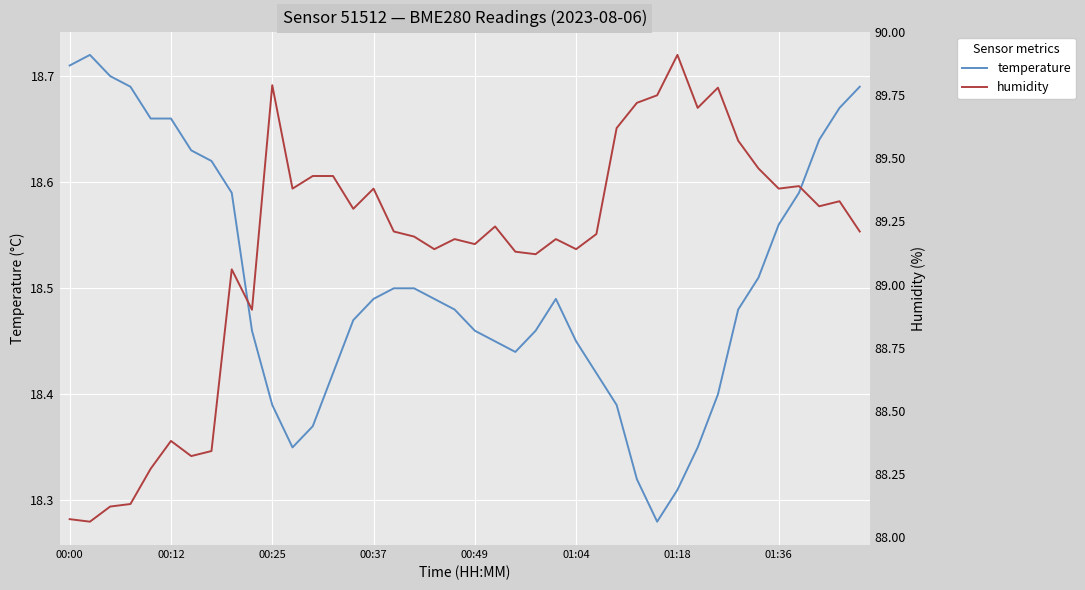

True or false: temperature and humidity cross at least once.

False